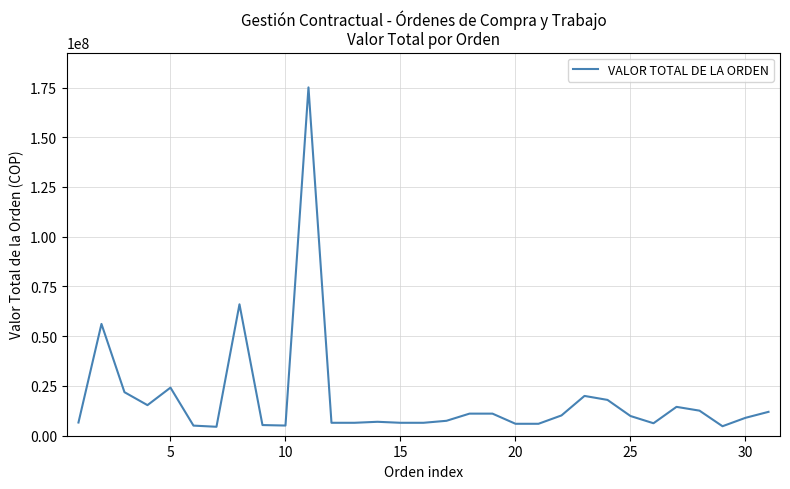

What is the difference between the maximum and minimum values?

170557221